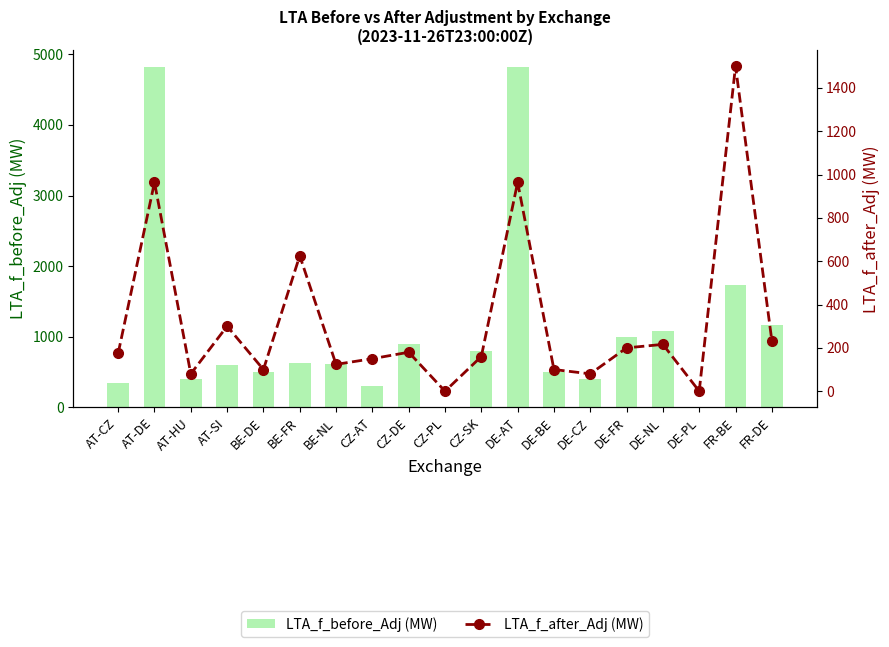

What is the spread (max minus min) of values at AT-HU?

320.0